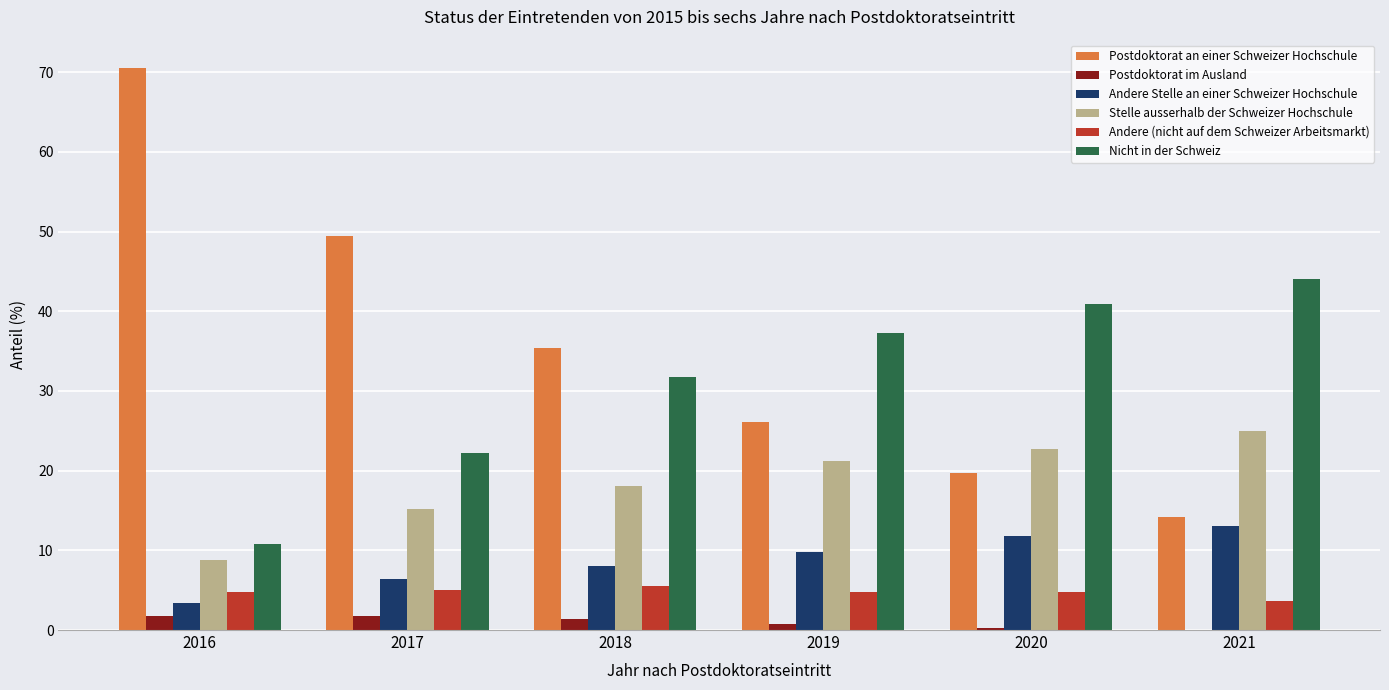

What is the total value across all series at 2019?

100.0